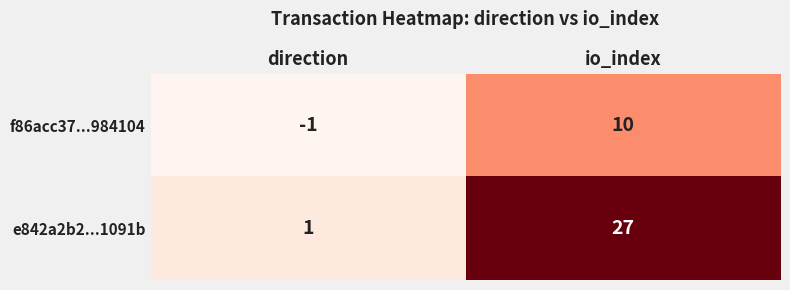

Which series has the largest total across all categories?

e842a2b2...1091b